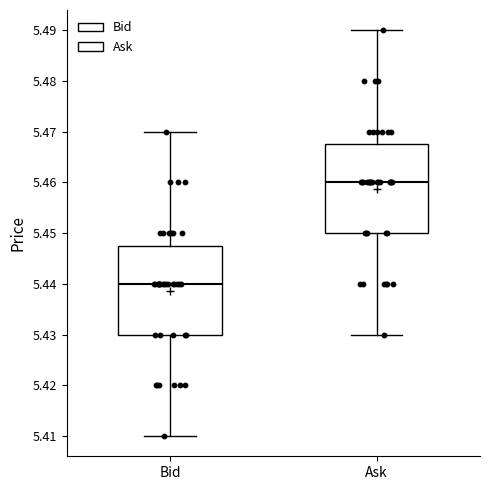

Reading left to right, transcribe this box plot: for each box, give where its median line is, the range the box spans, and where its two whiskers end, as read against the y-axis. The values are not printed on the chart, so give them approximately, as read against the axis.

Bid: median 5.440, box 5.430 to 5.448, whiskers 5.410 to 5.470
Ask: median 5.460, box 5.450 to 5.468, whiskers 5.430 to 5.490